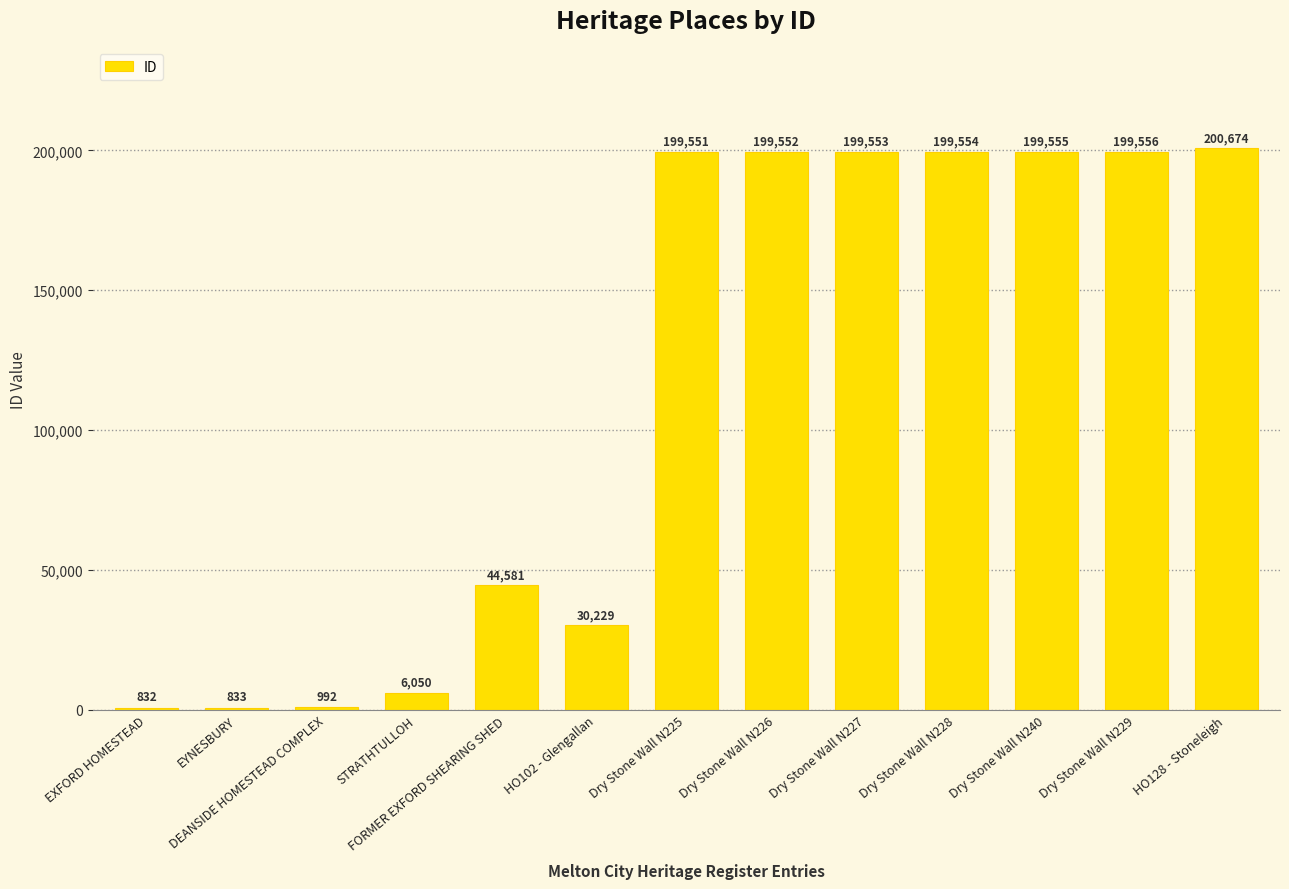

What value does the data have at EXFORD HOMESTEAD?

832